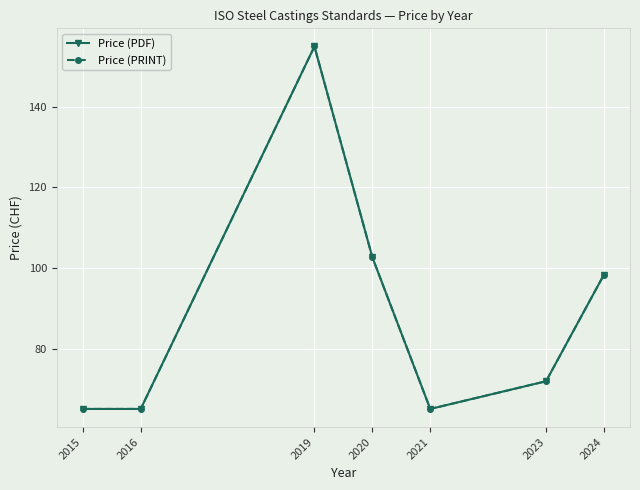

Which series changed the most between 2015 and 2023?

Price (PDF)